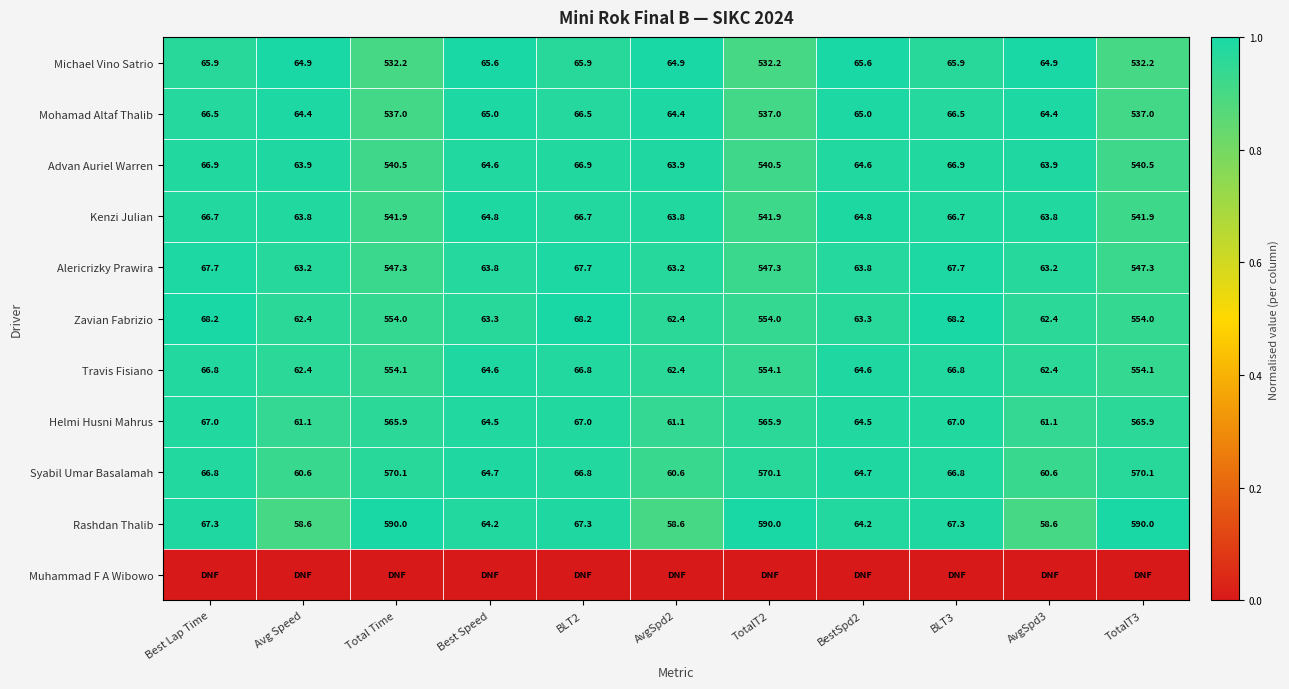

What is the sum of all Advan Auriel Warren values?

2143.1